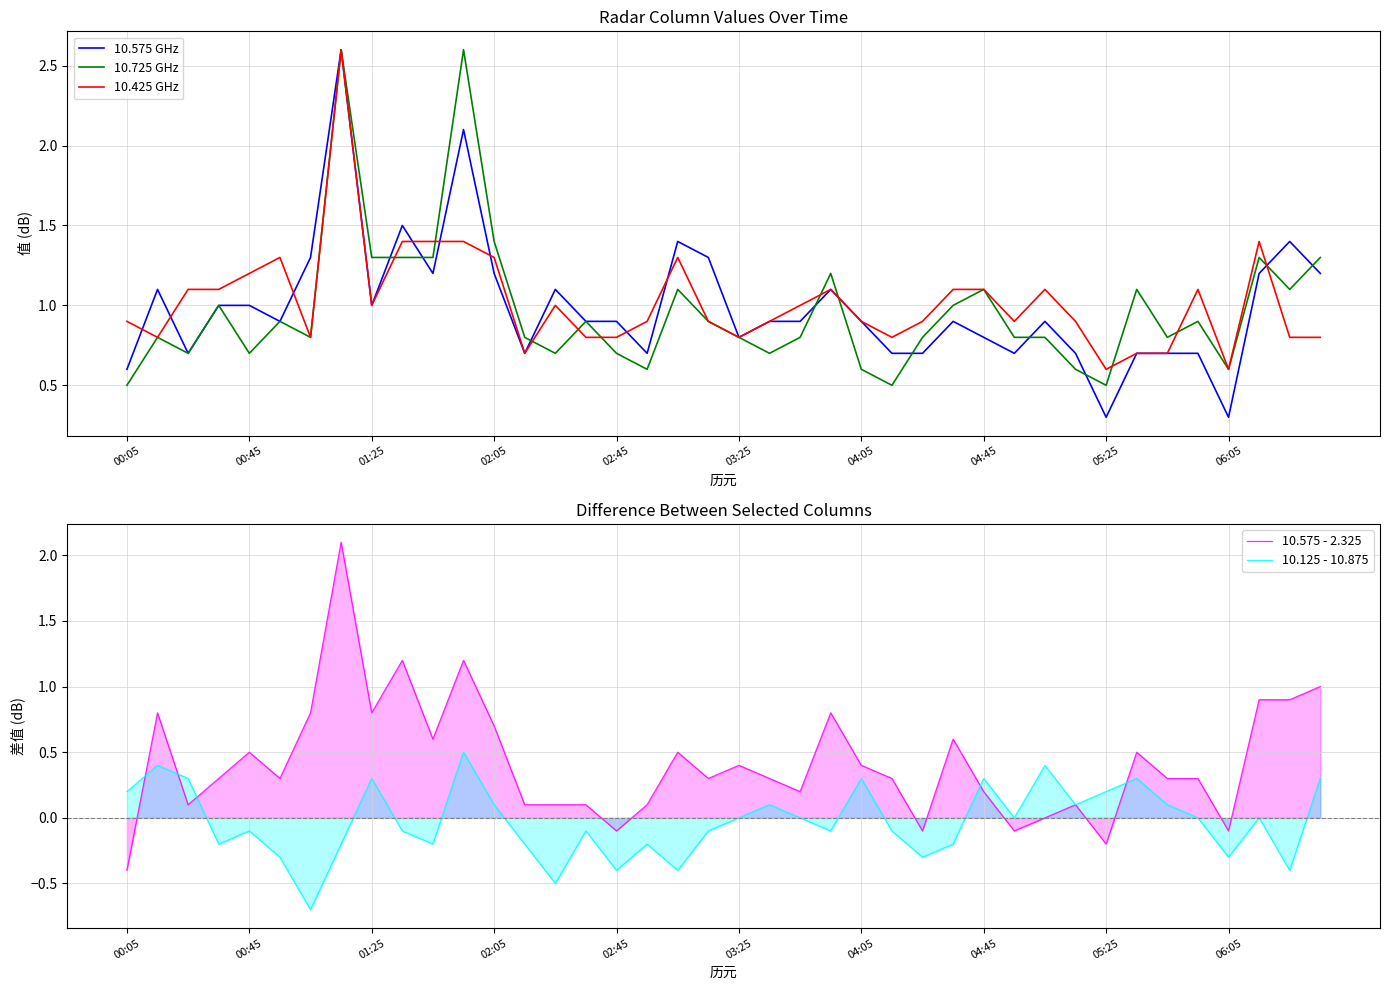

What is the lowest value of the 10.725 GHz series?

0.5